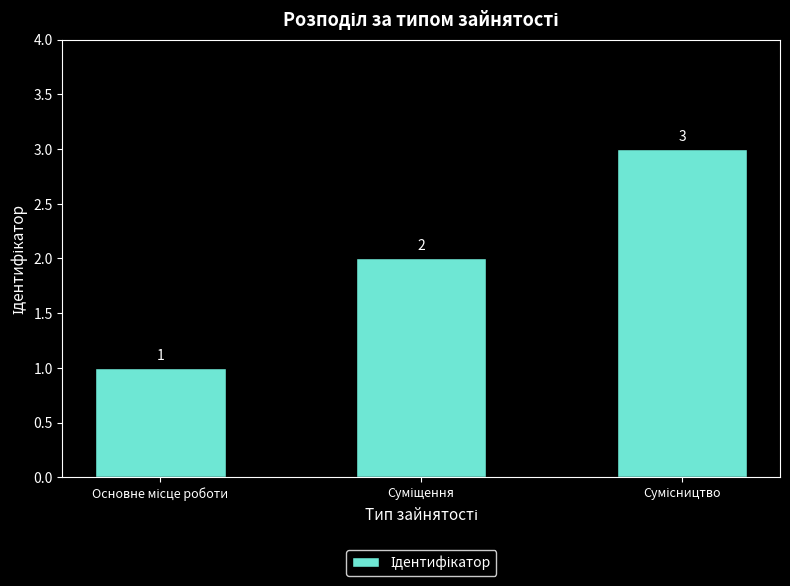

What is the difference between the maximum and second lowest values?

1